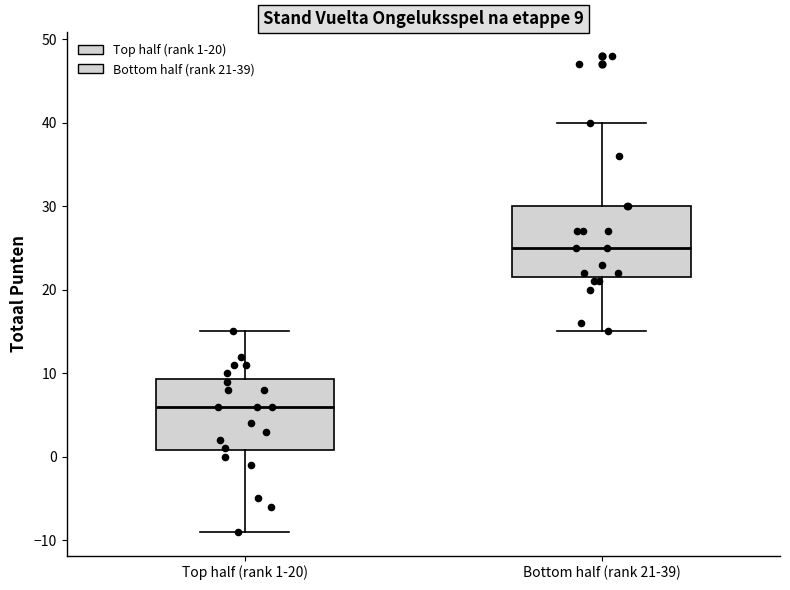

Which box's median line is the lowest?

Top half (rank 1-20)